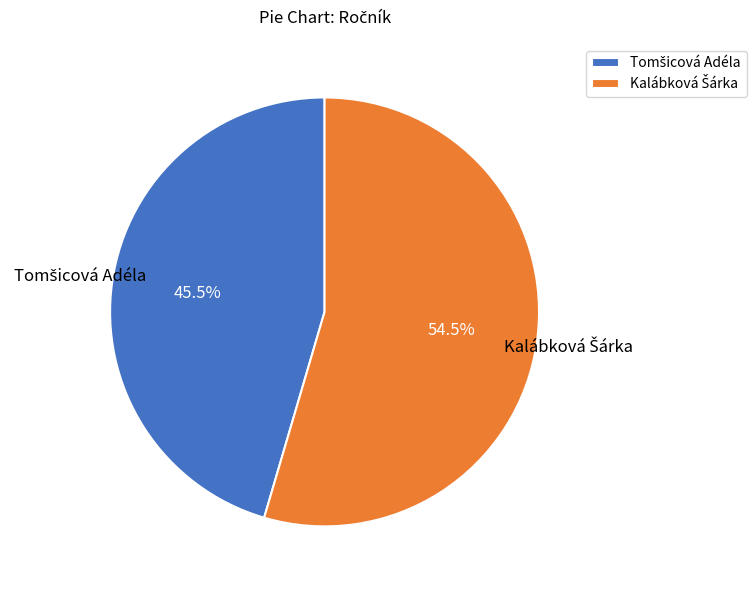

Is there any slice that represents more than half of the pie?

Yes